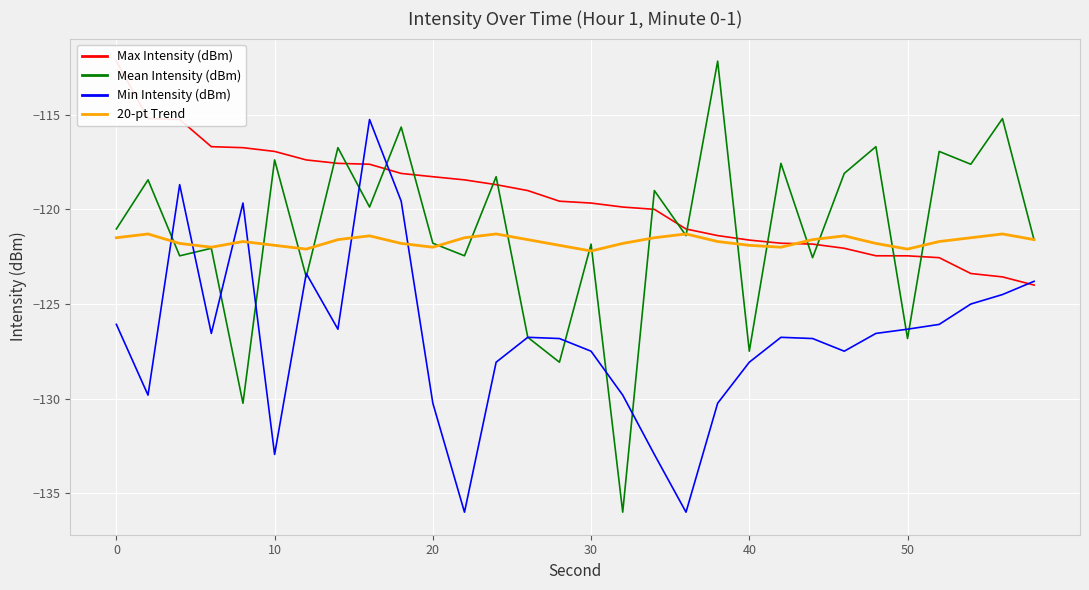

True or false: Min Intensity (dBm) has a value of -128.1 at 40.

True